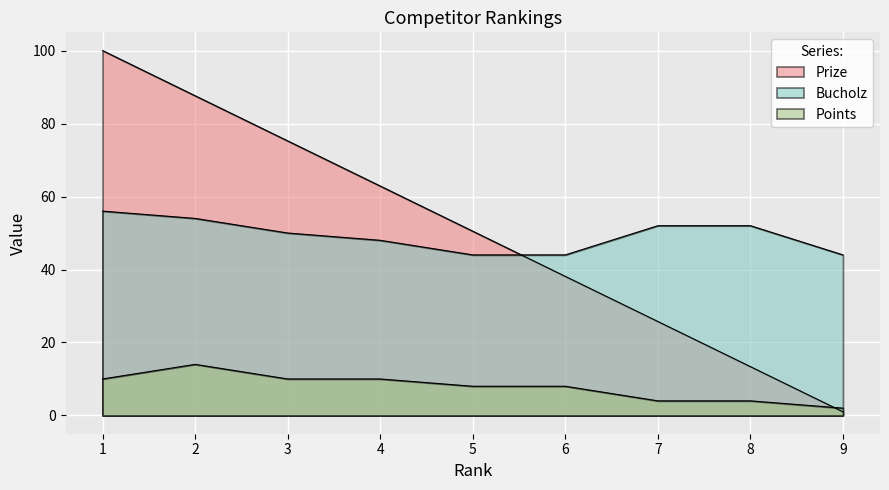

What is the total value across all series at 5?

102.5